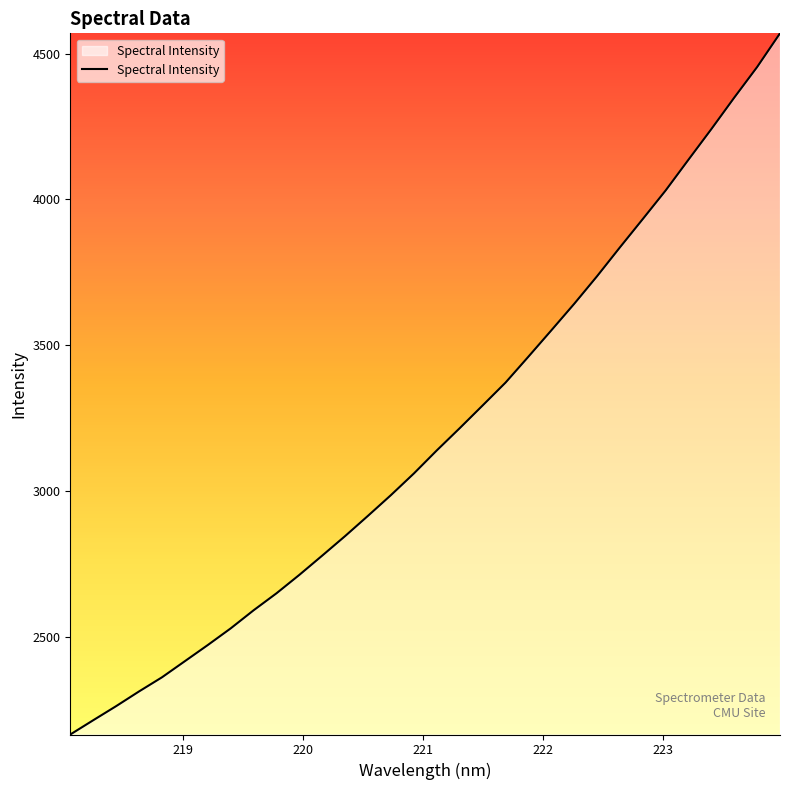

What is the minimum value shown in the chart?

2163.8